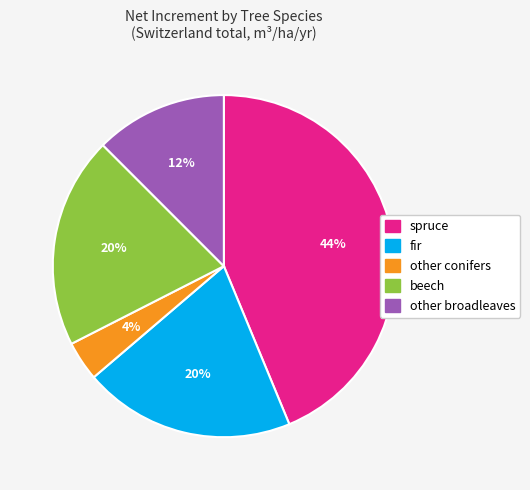

Do other conifers and other broadleaves together represent more than half of the pie?

No